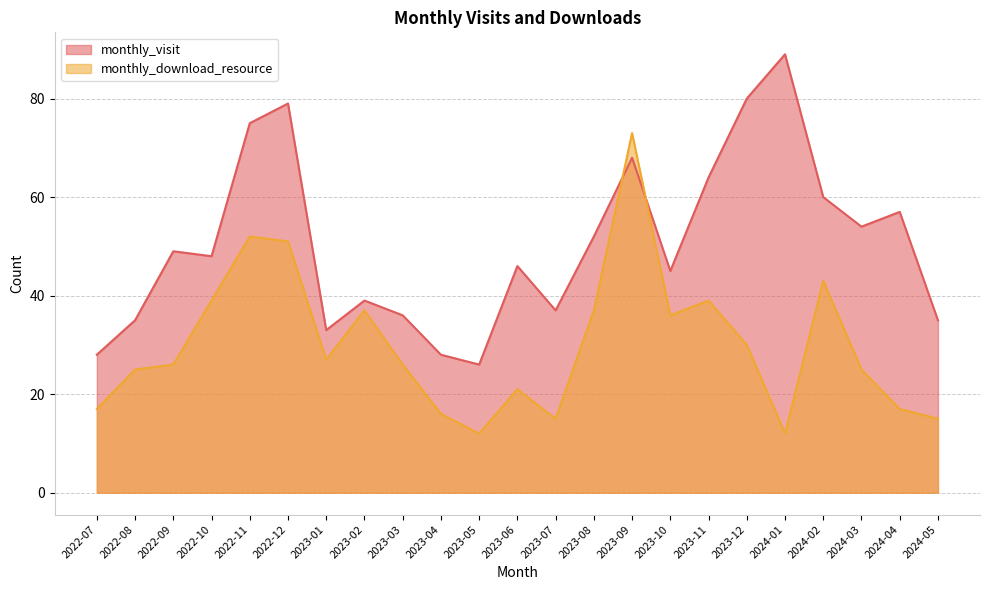

At how many categories does at least one series exceed 26?

22